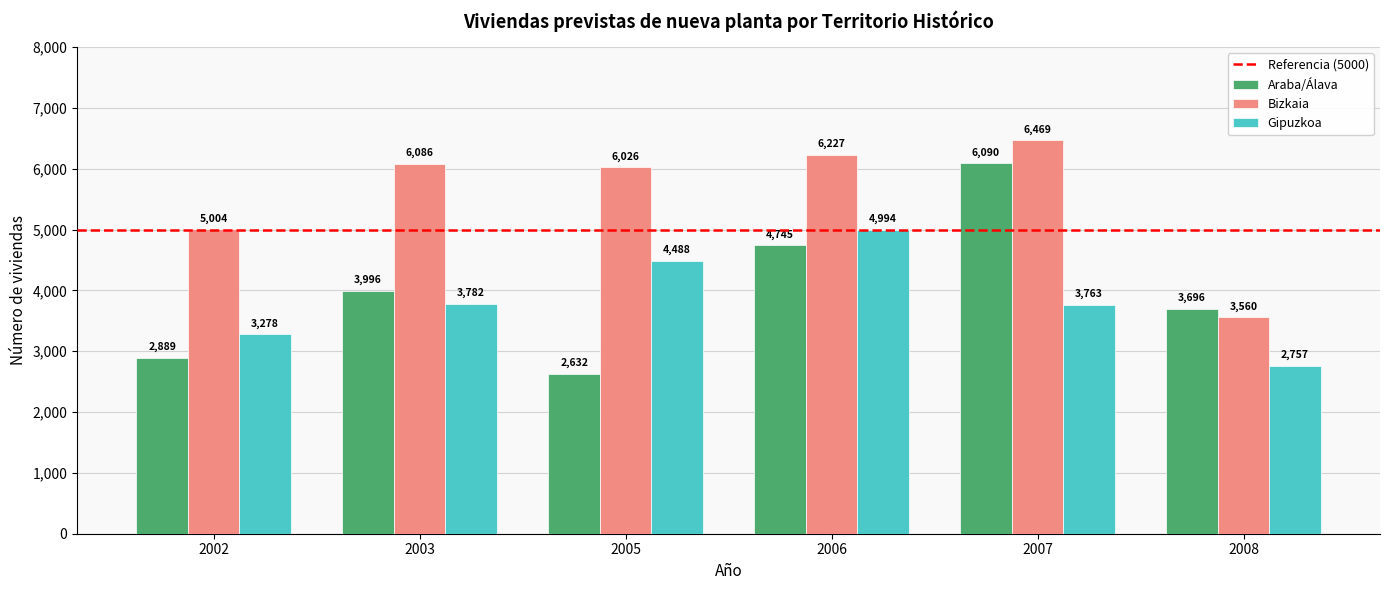

Reading left to right, what are all the values shown in this chart?

Araba/Álava: 2889	3996	2632	4745	6090	3696
Bizkaia: 5004	6086	6026	6227	6469	3560
Gipuzkoa: 3278	3782	4488	4994	3763	2757